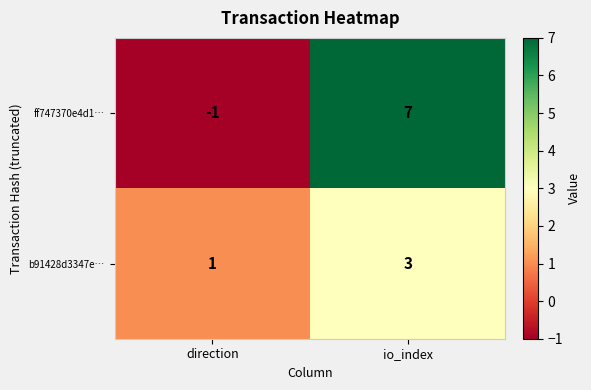

What is the difference between the ff747370e4d1… values at io_index and direction?

8